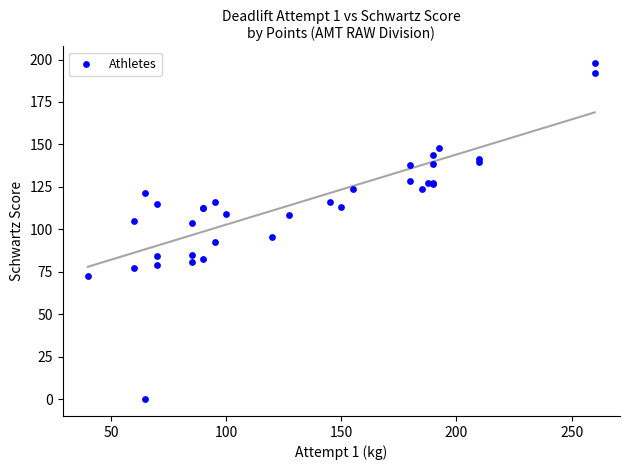

What Y value in the scatter plot is closest to 98?

95.6